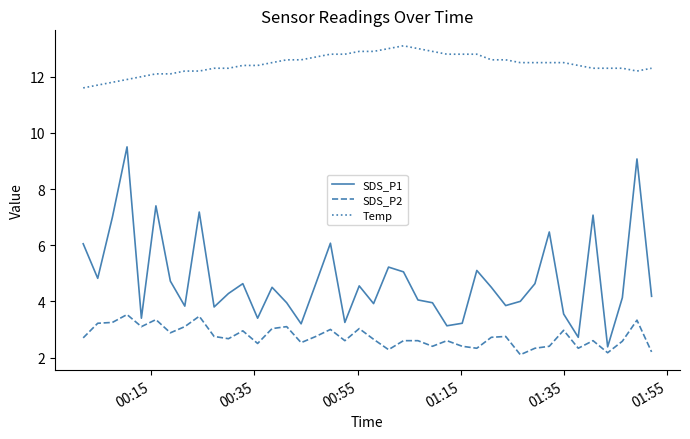

Which series has the widest spread of values?

SDS_P1